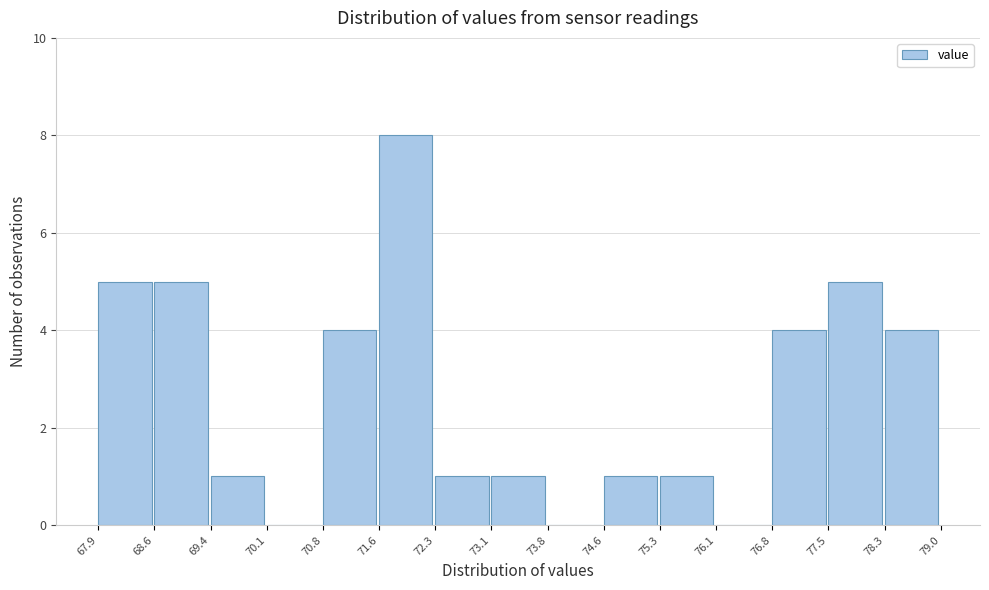

How tall is the bar that spans 73.1 to 73.8 on the x-axis? The values are not printed on the chart, so give them approximately, as read against the axis.

1